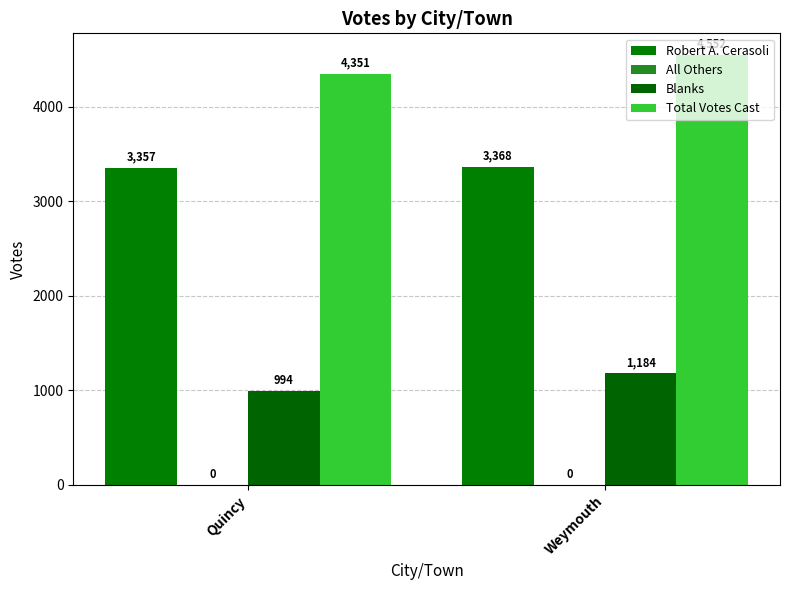

Reading right to left, extract all data points from this chart.

Robert A. Cerasoli: 3368	3357
All Others: 0	0
Blanks: 1184	994
Total Votes Cast: 4552	4351